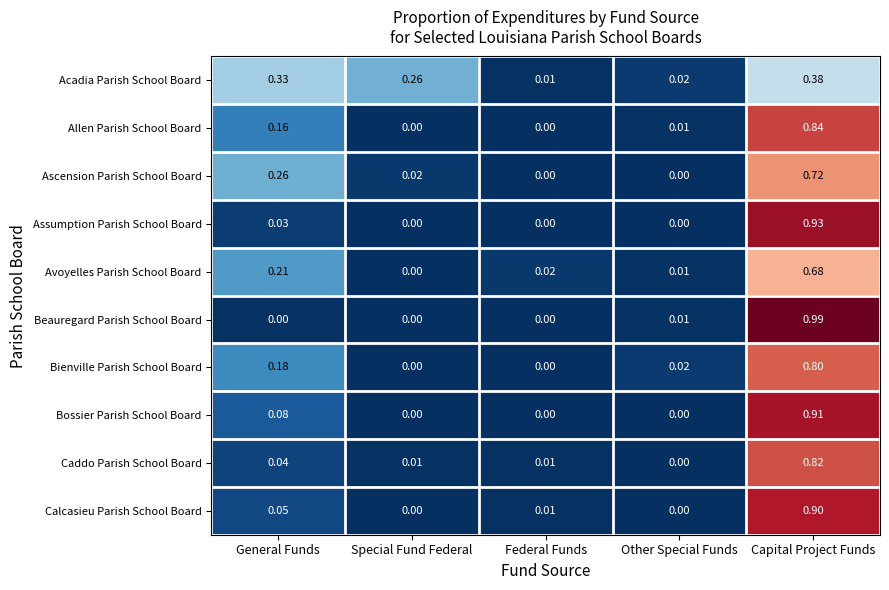

Count the number of categories in the chart.

5